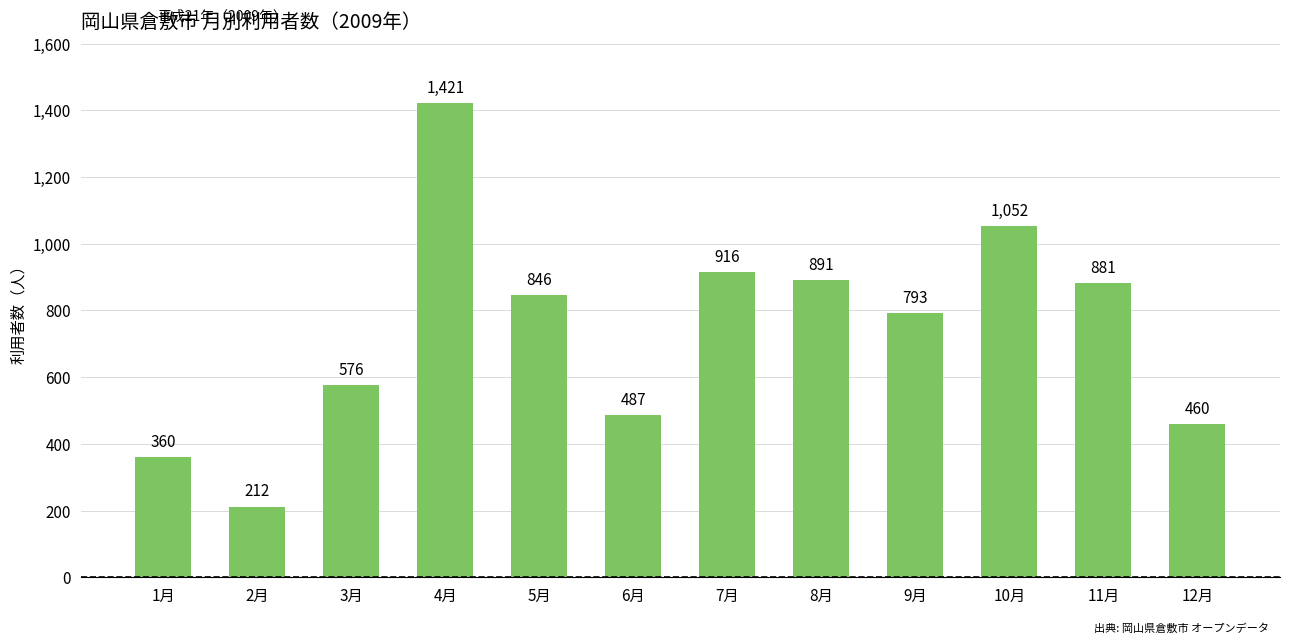

Which has a higher value, 6月 or 11月?

11月